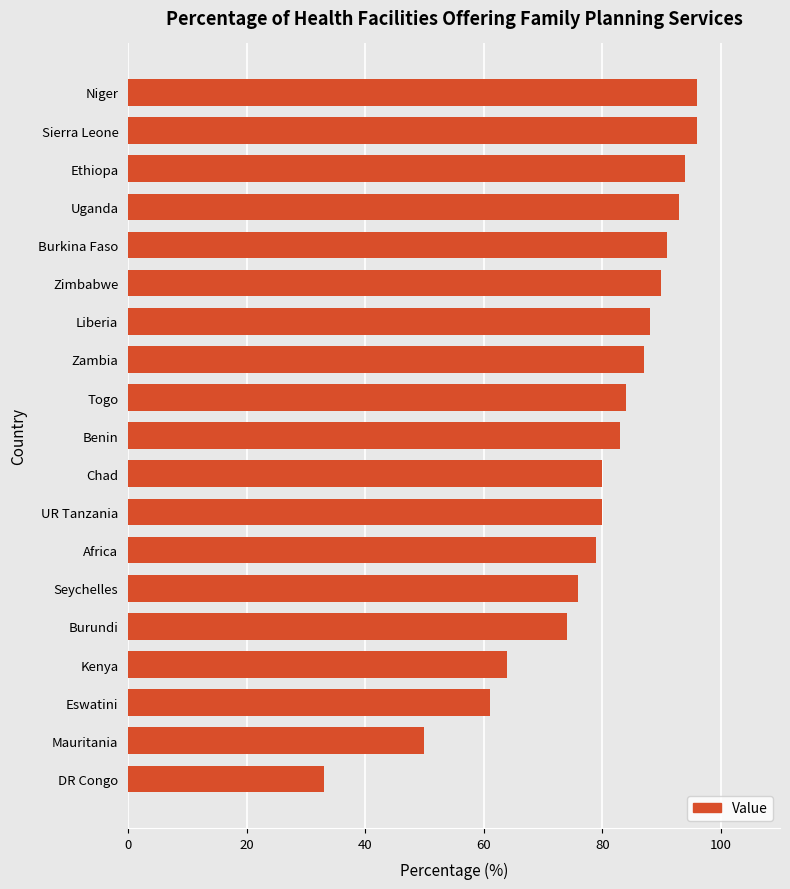

Between Zimbabwe and Sierra Leone, which is larger?

Sierra Leone